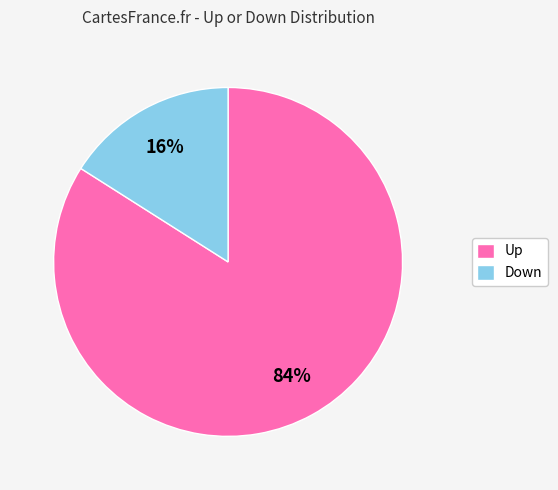

Between Down and Up, which is larger?

Up